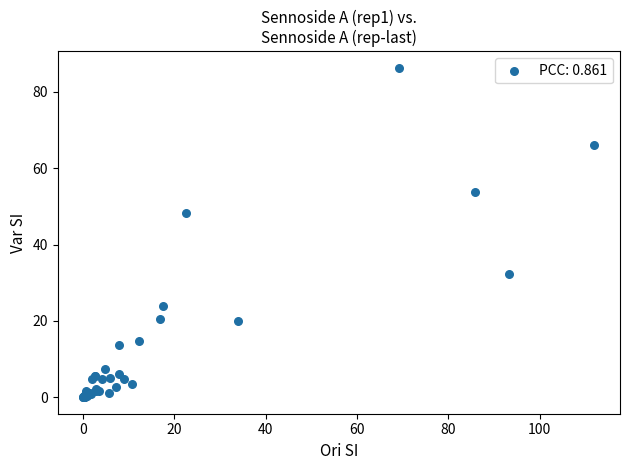

What Y value in the scatter plot is closest to 43?

48.2